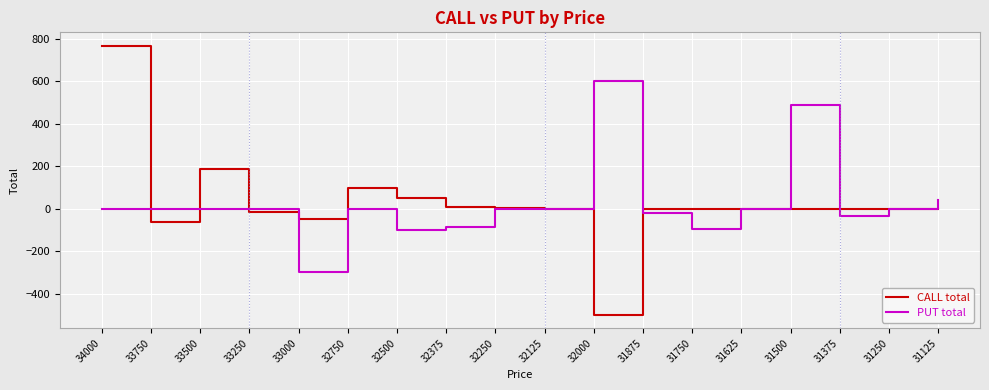

True or false: PUT total and CALL total intersect in this chart.

True